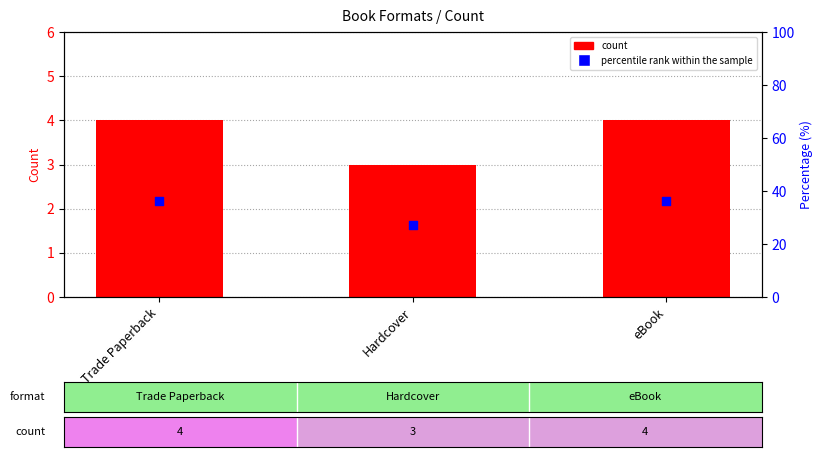

Is the value of count at eBook greater than the value of percentile rank within the sample at Hardcover?

No